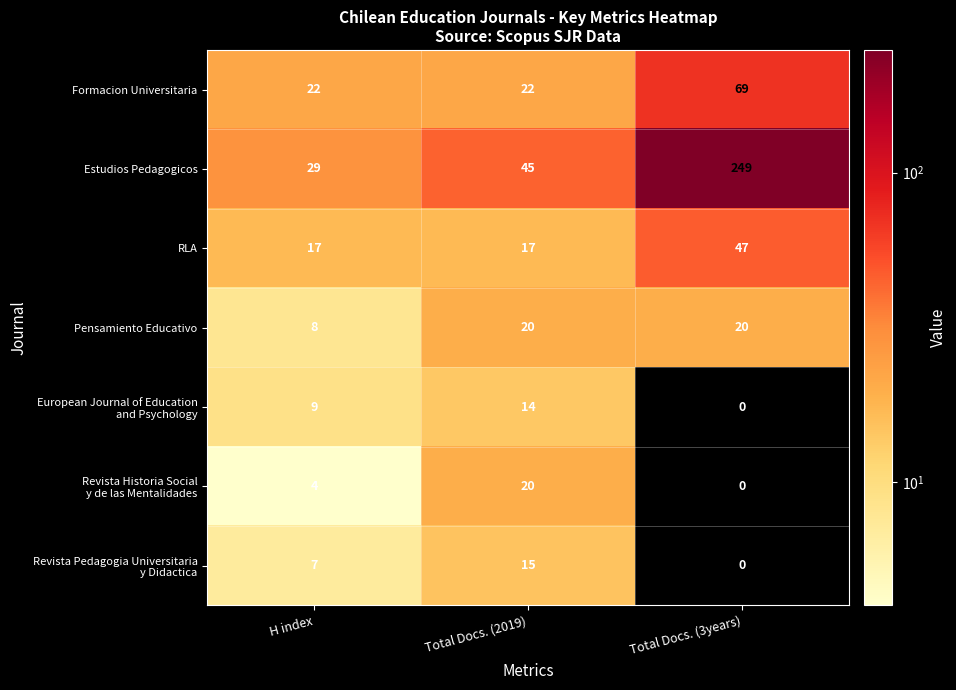

What is the approximate value of Formacion Universitaria at Total Docs. (2019), to the nearest 5?

20